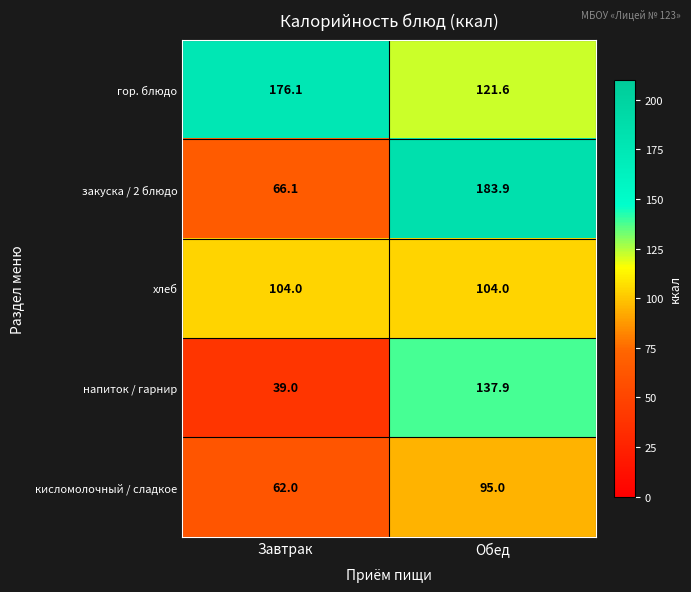

Which series has the largest total across all categories?

гор. блюдо